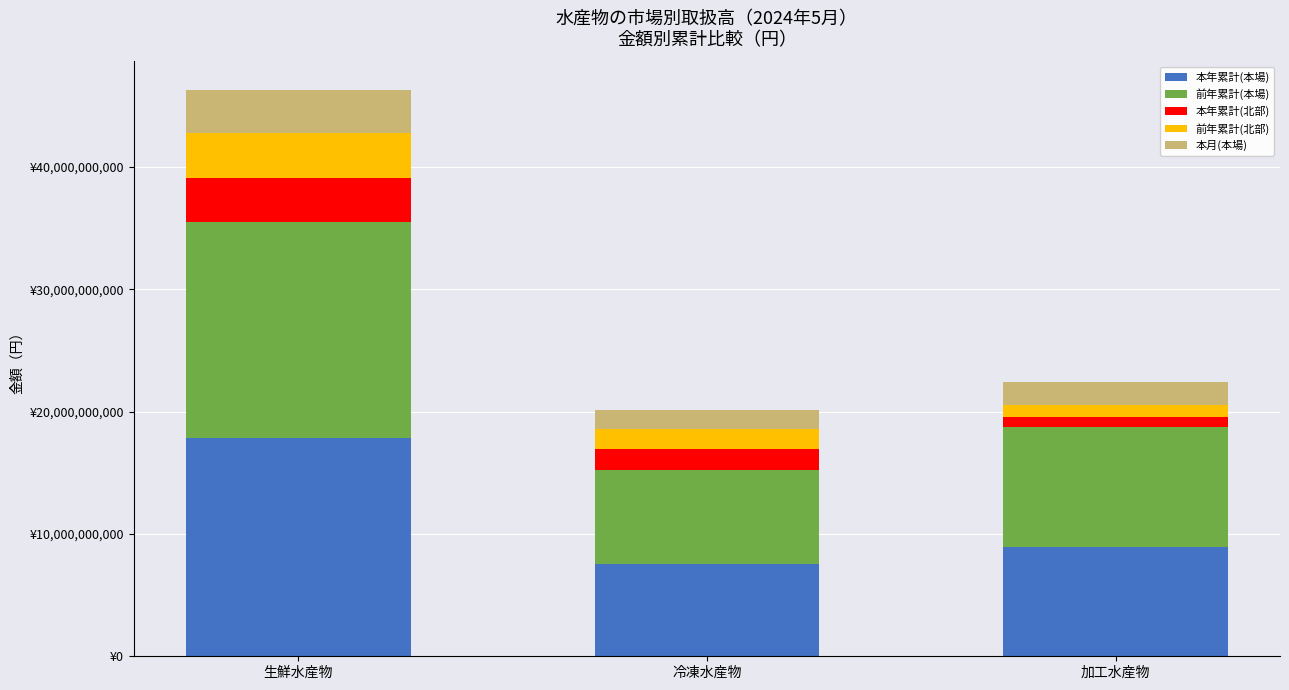

Where is 前年累計(本場) nearest to the value 12645290032?

加工水産物